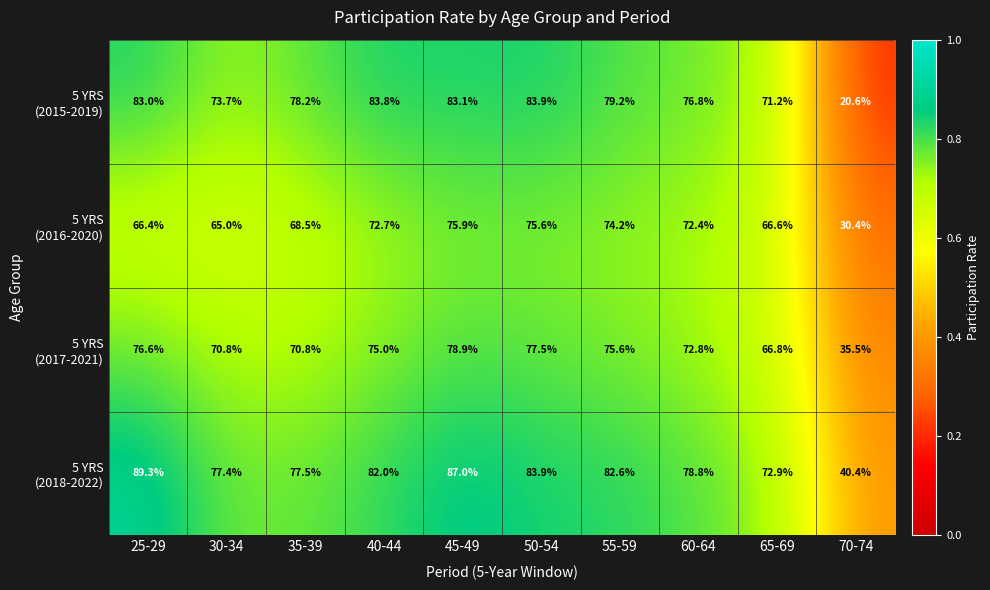

What is the total value across all series at 35-39?

295.0